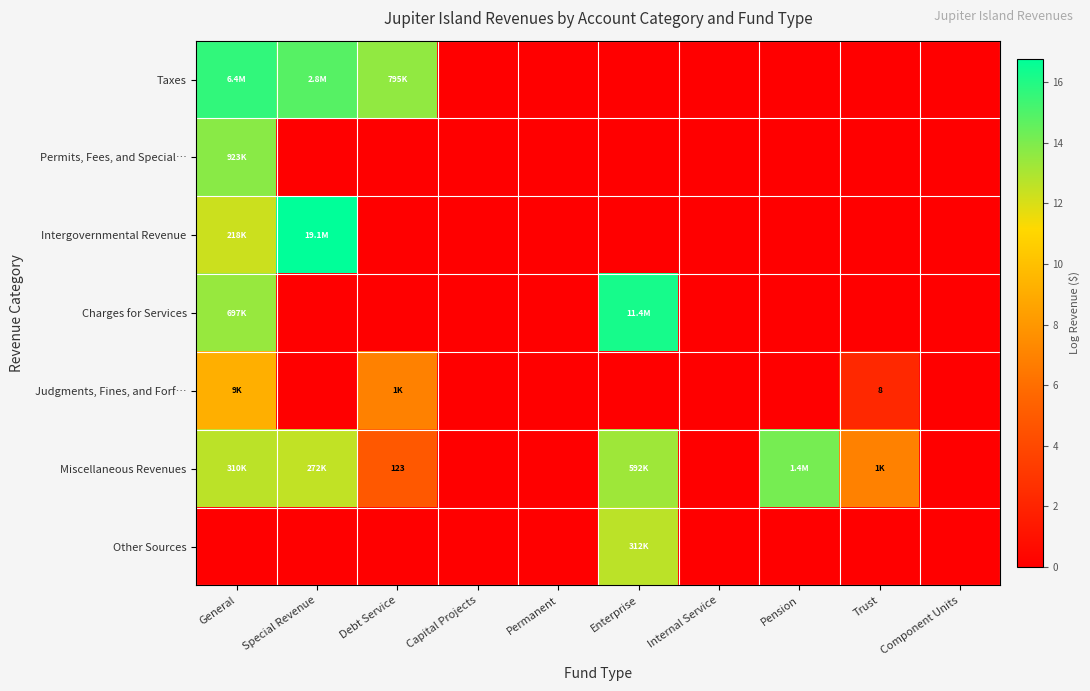

True or false: Taxes has a value of 0.0 at Component Units.

True